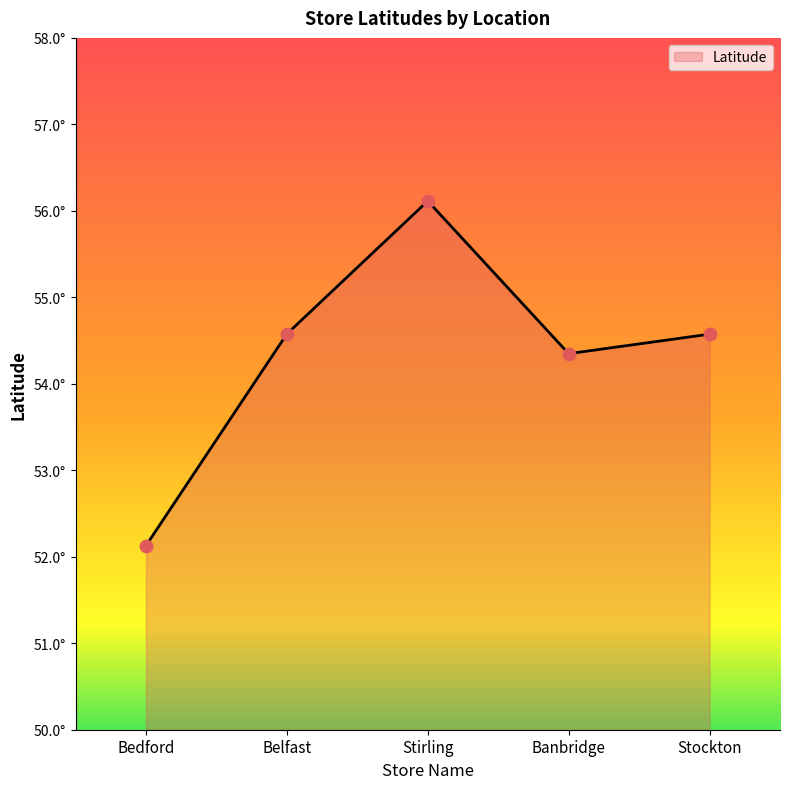

What is the change in value from Bedford to Stirling?

+4.0